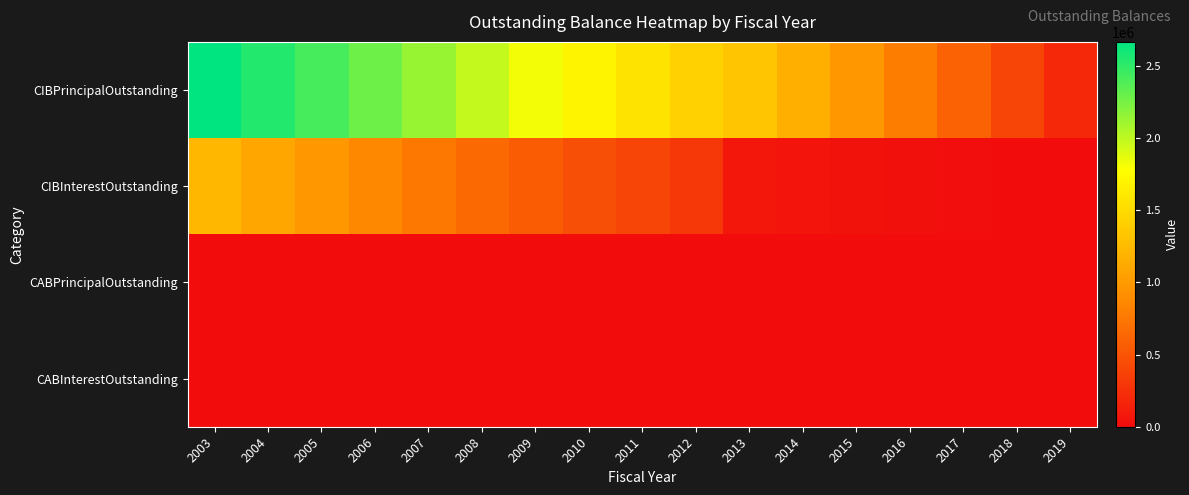

Between 2013 and 2019, which series saw the biggest shift?

CIBPrincipalOutstanding